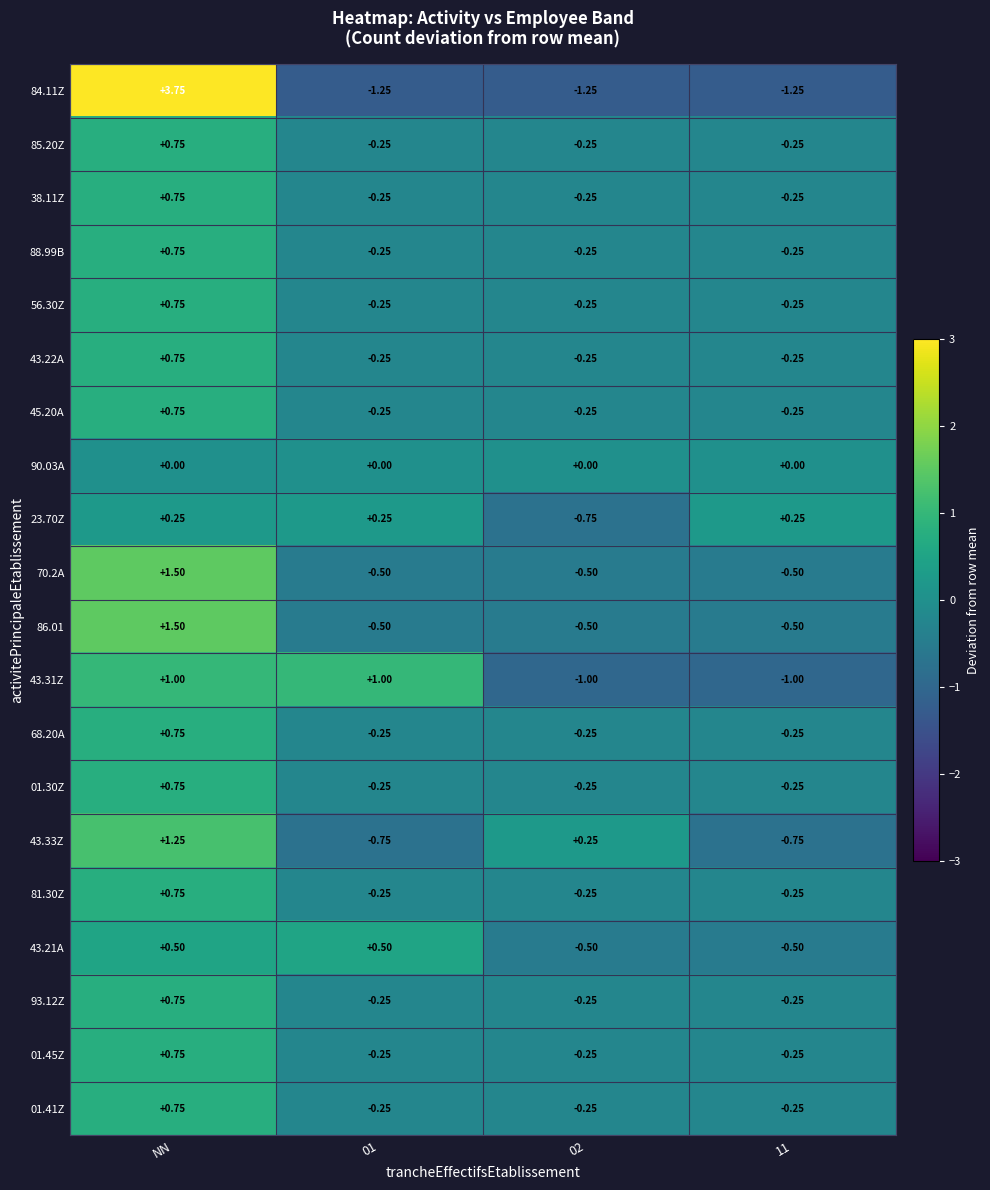

At which category is the sum across all series the highest?

NN